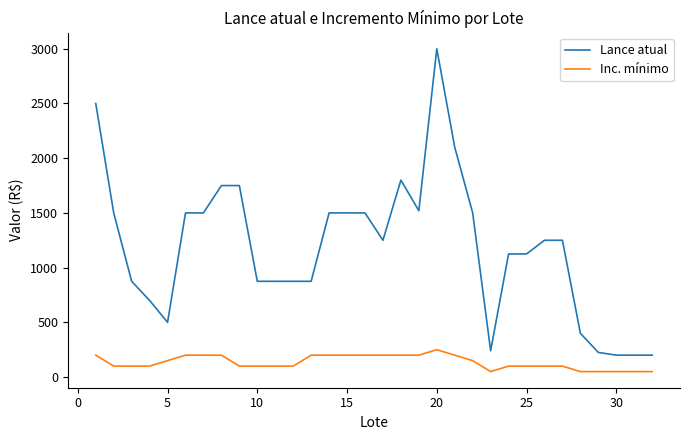

True or false: Lance atual and Inc. mínimo intersect in this chart.

False